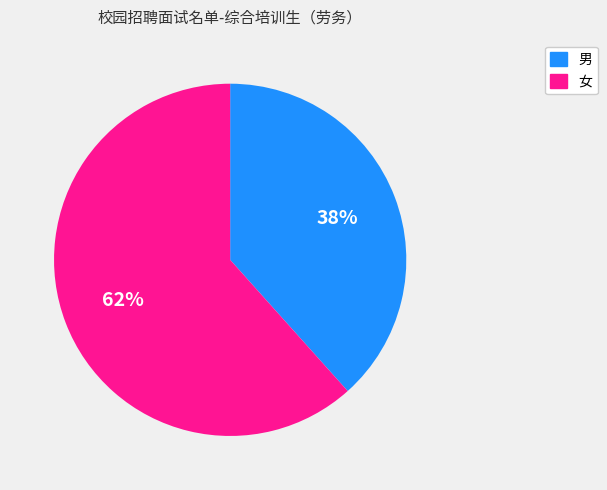

Is 女 the majority of the pie?

Yes